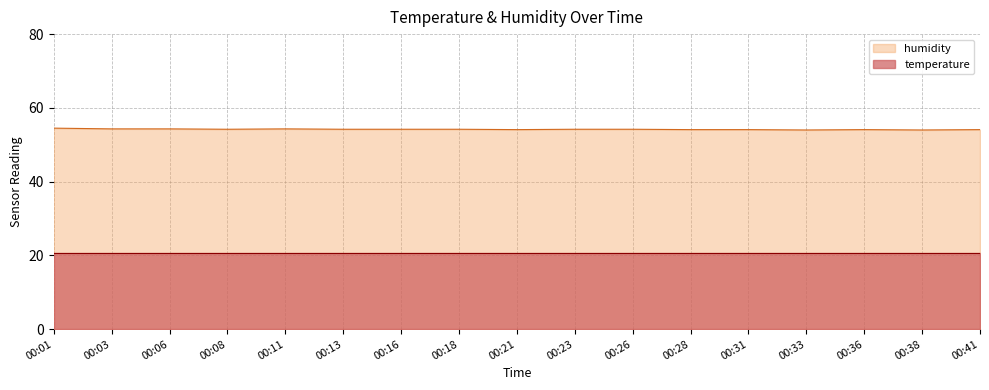

What is the value of the 3rd point from the left?

54.3